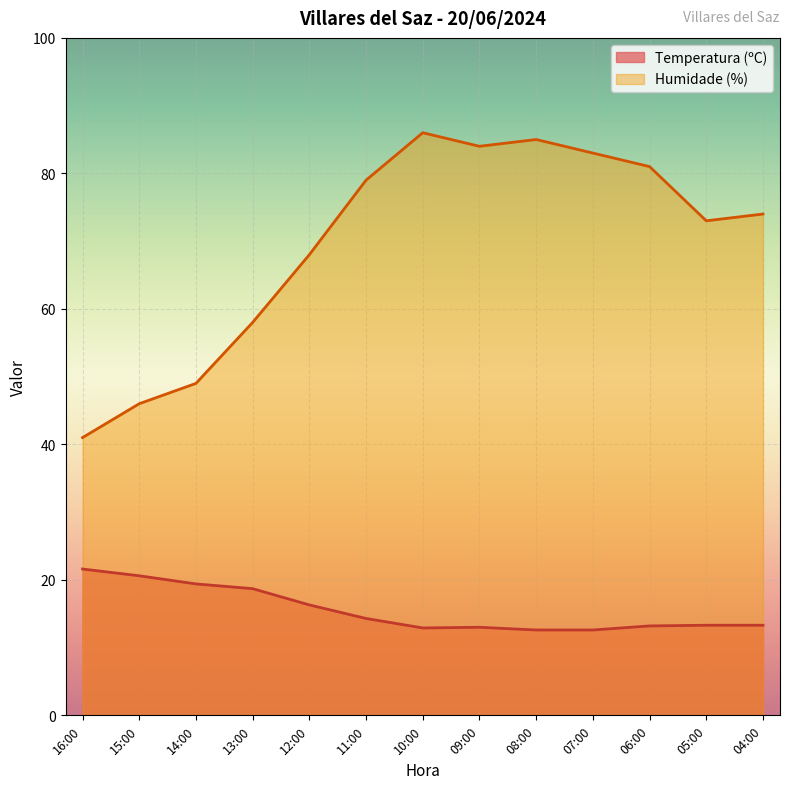

In Humidade (%), how many points are higher than both neighbors (excluding endpoints)?

2